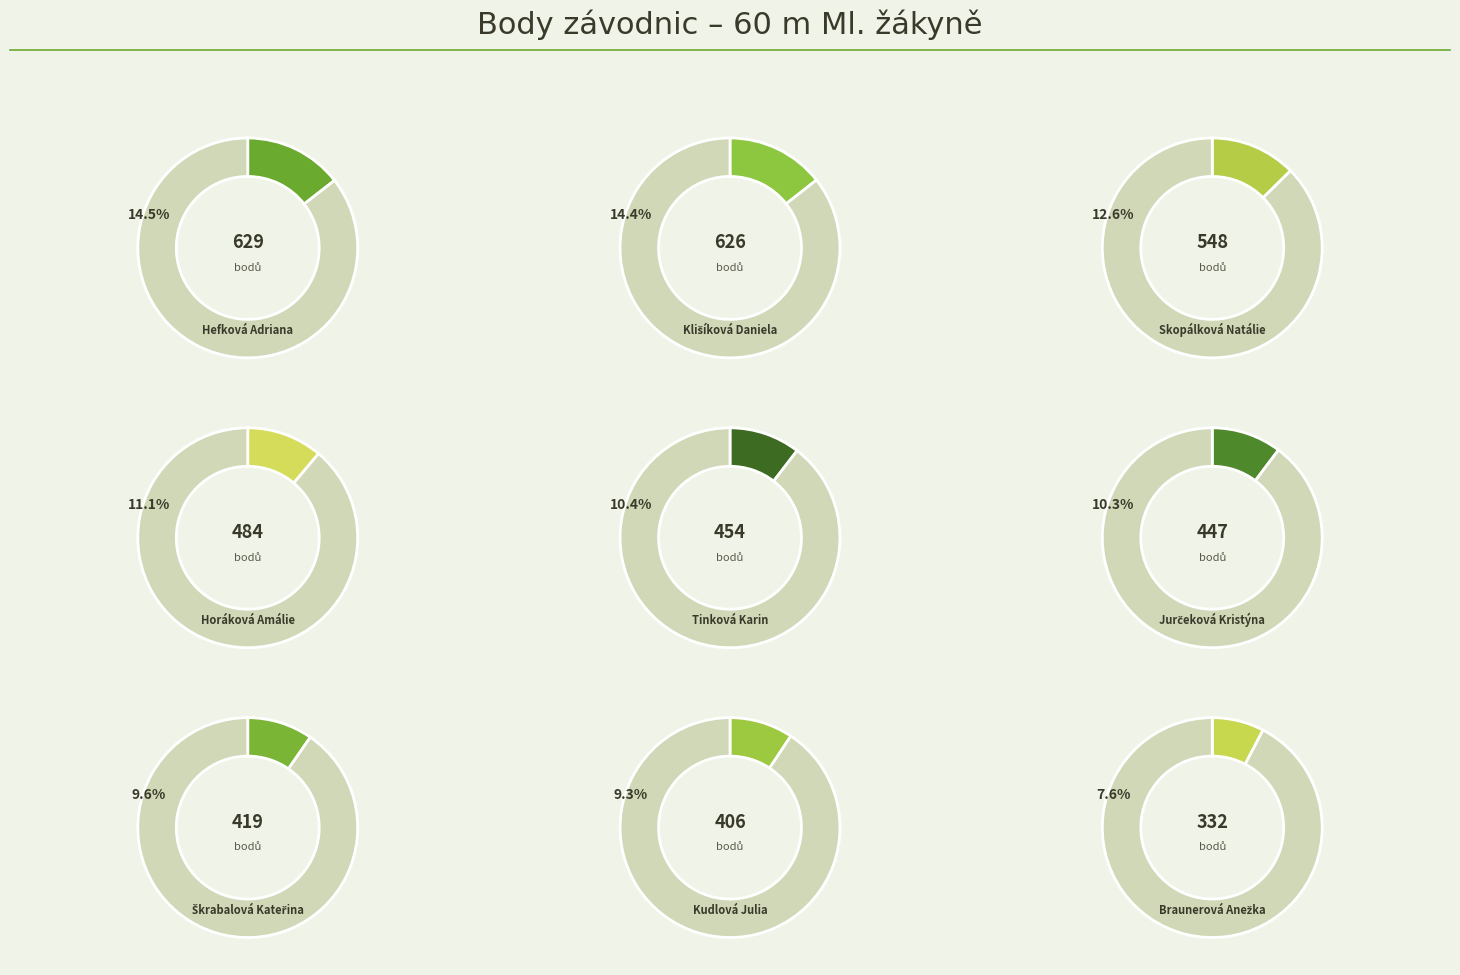

The Škrabalová Kateřina slice represents 23% of the pie. True or false?

False